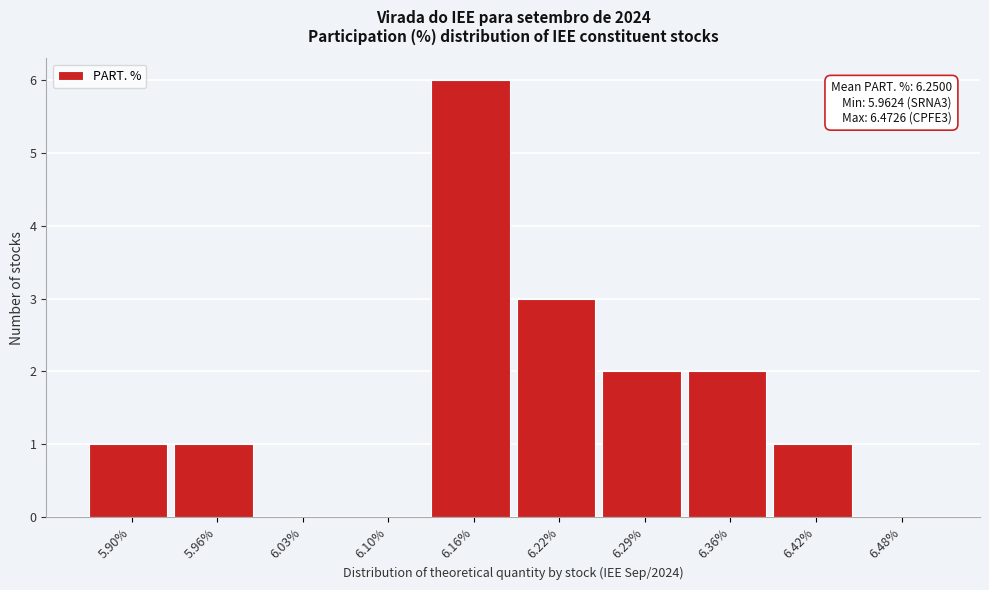

Reading left to right, what are all the values shown in this chart?

5.90%=1	5.96%=1	6.03%=0	6.10%=0	6.16%=6	6.22%=3	6.29%=2	6.36%=2	6.42%=1	6.48%=0